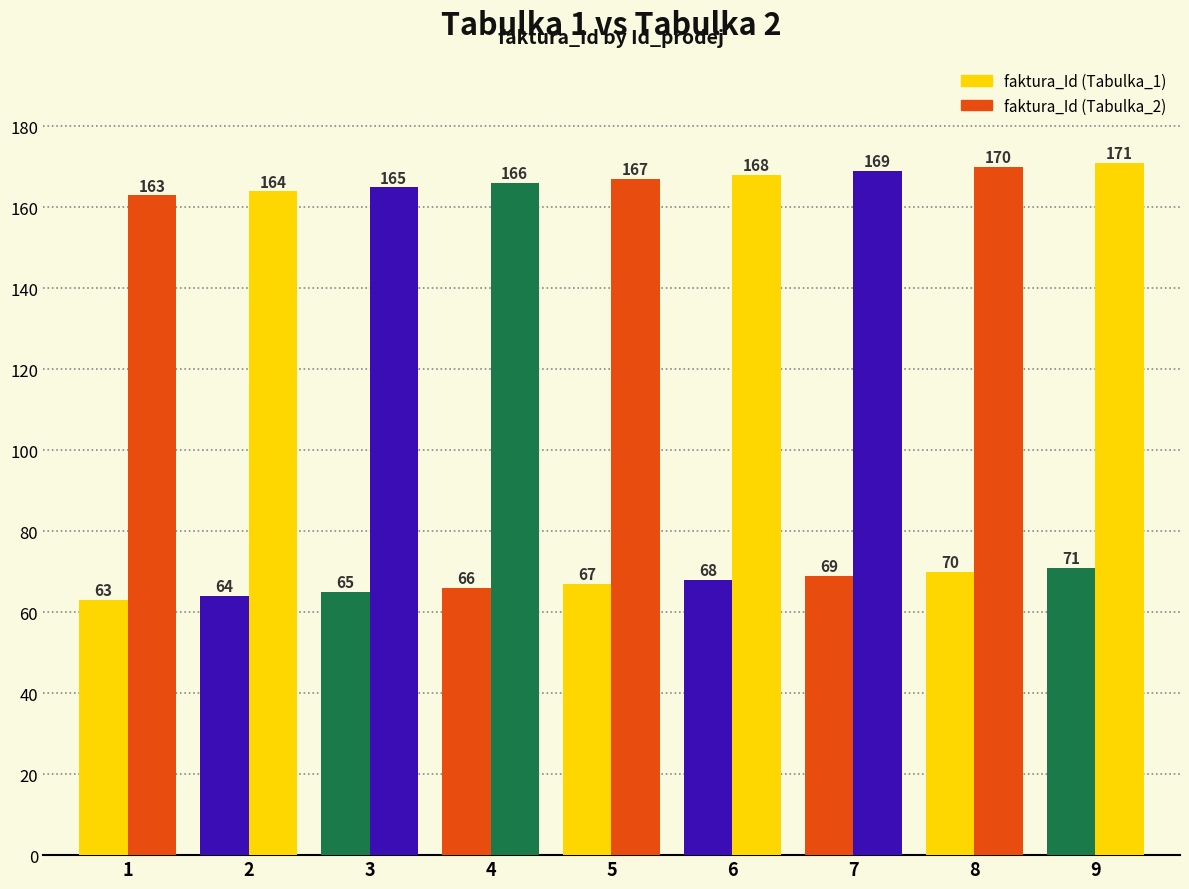

At which label does faktura_Id (Tabulka_1) reach its peak?

9